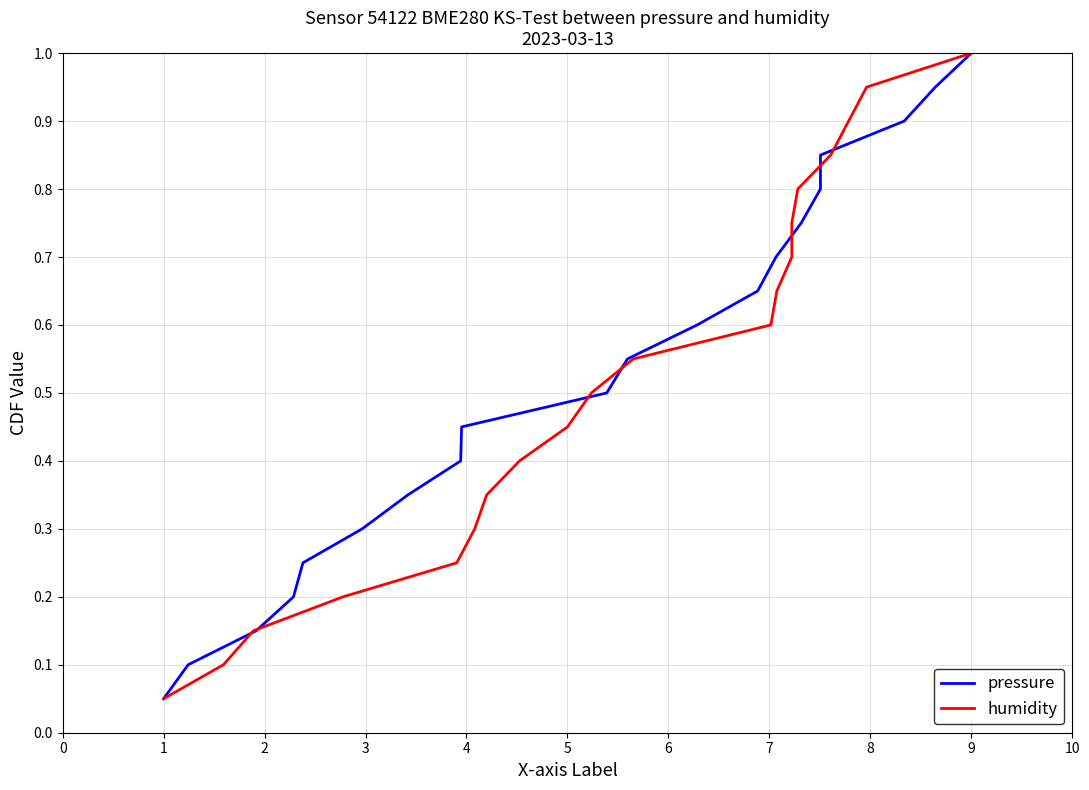

Which series has the largest range (max minus min)?

pressure